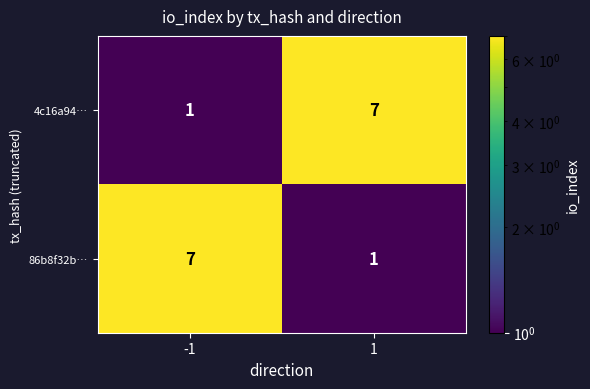

What is the sum of all 4c16a94… values?

8